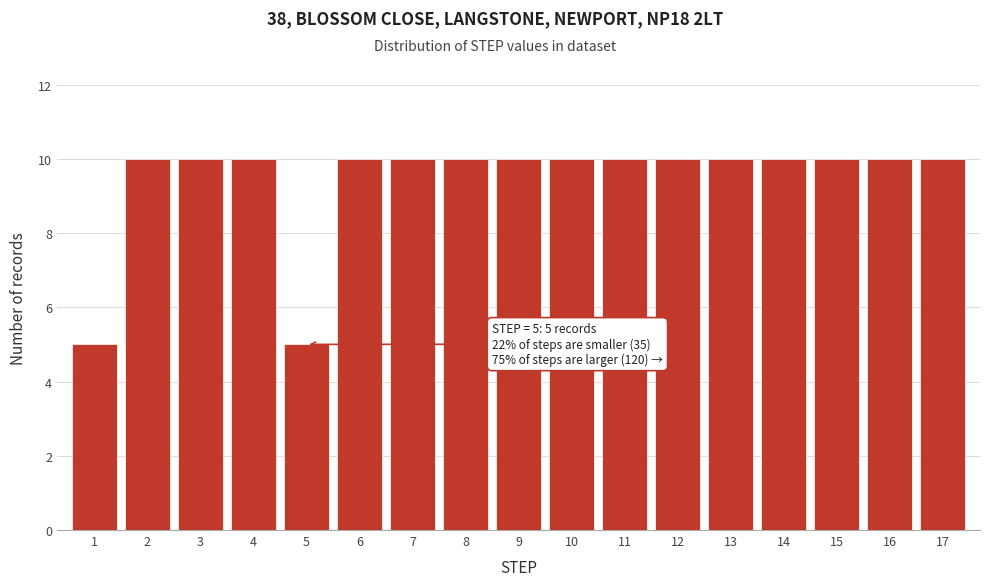

Reading right to left, extract all data points from this chart.

17=10	16=10	15=10	14=10	13=10	12=10	11=10	10=10	9=10	8=10	7=10	6=10	5=5	4=10	3=10	2=10	1=5